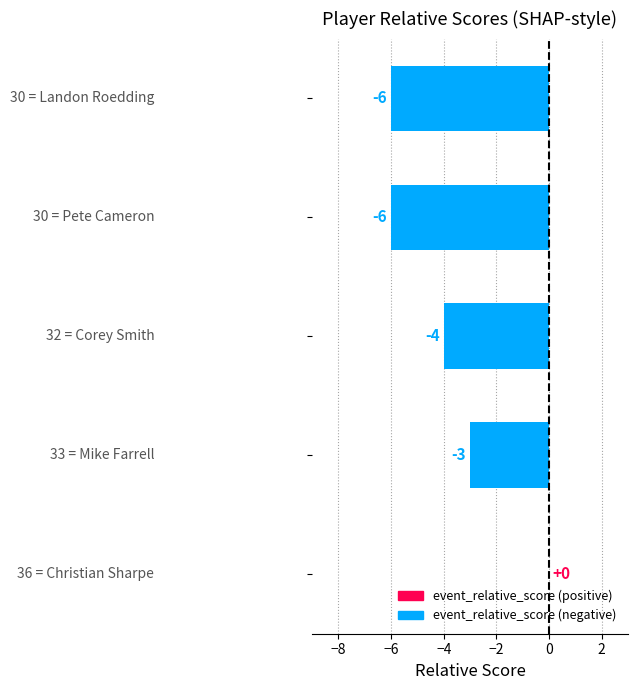

How many values are between -6 and -3?

4